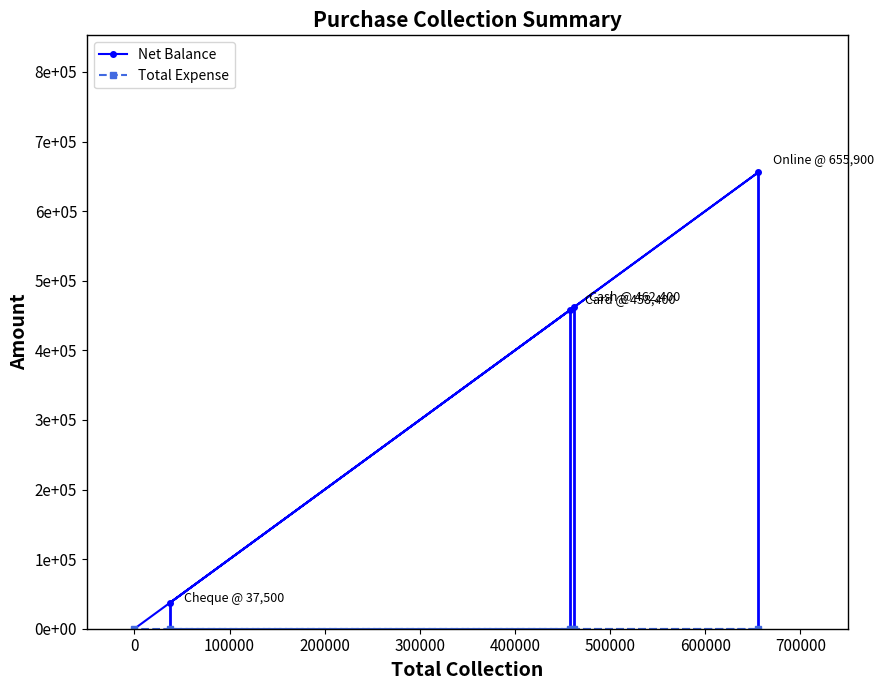

Is the value of Total Expense at 0 greater than the value of Net Balance at 300000?

No